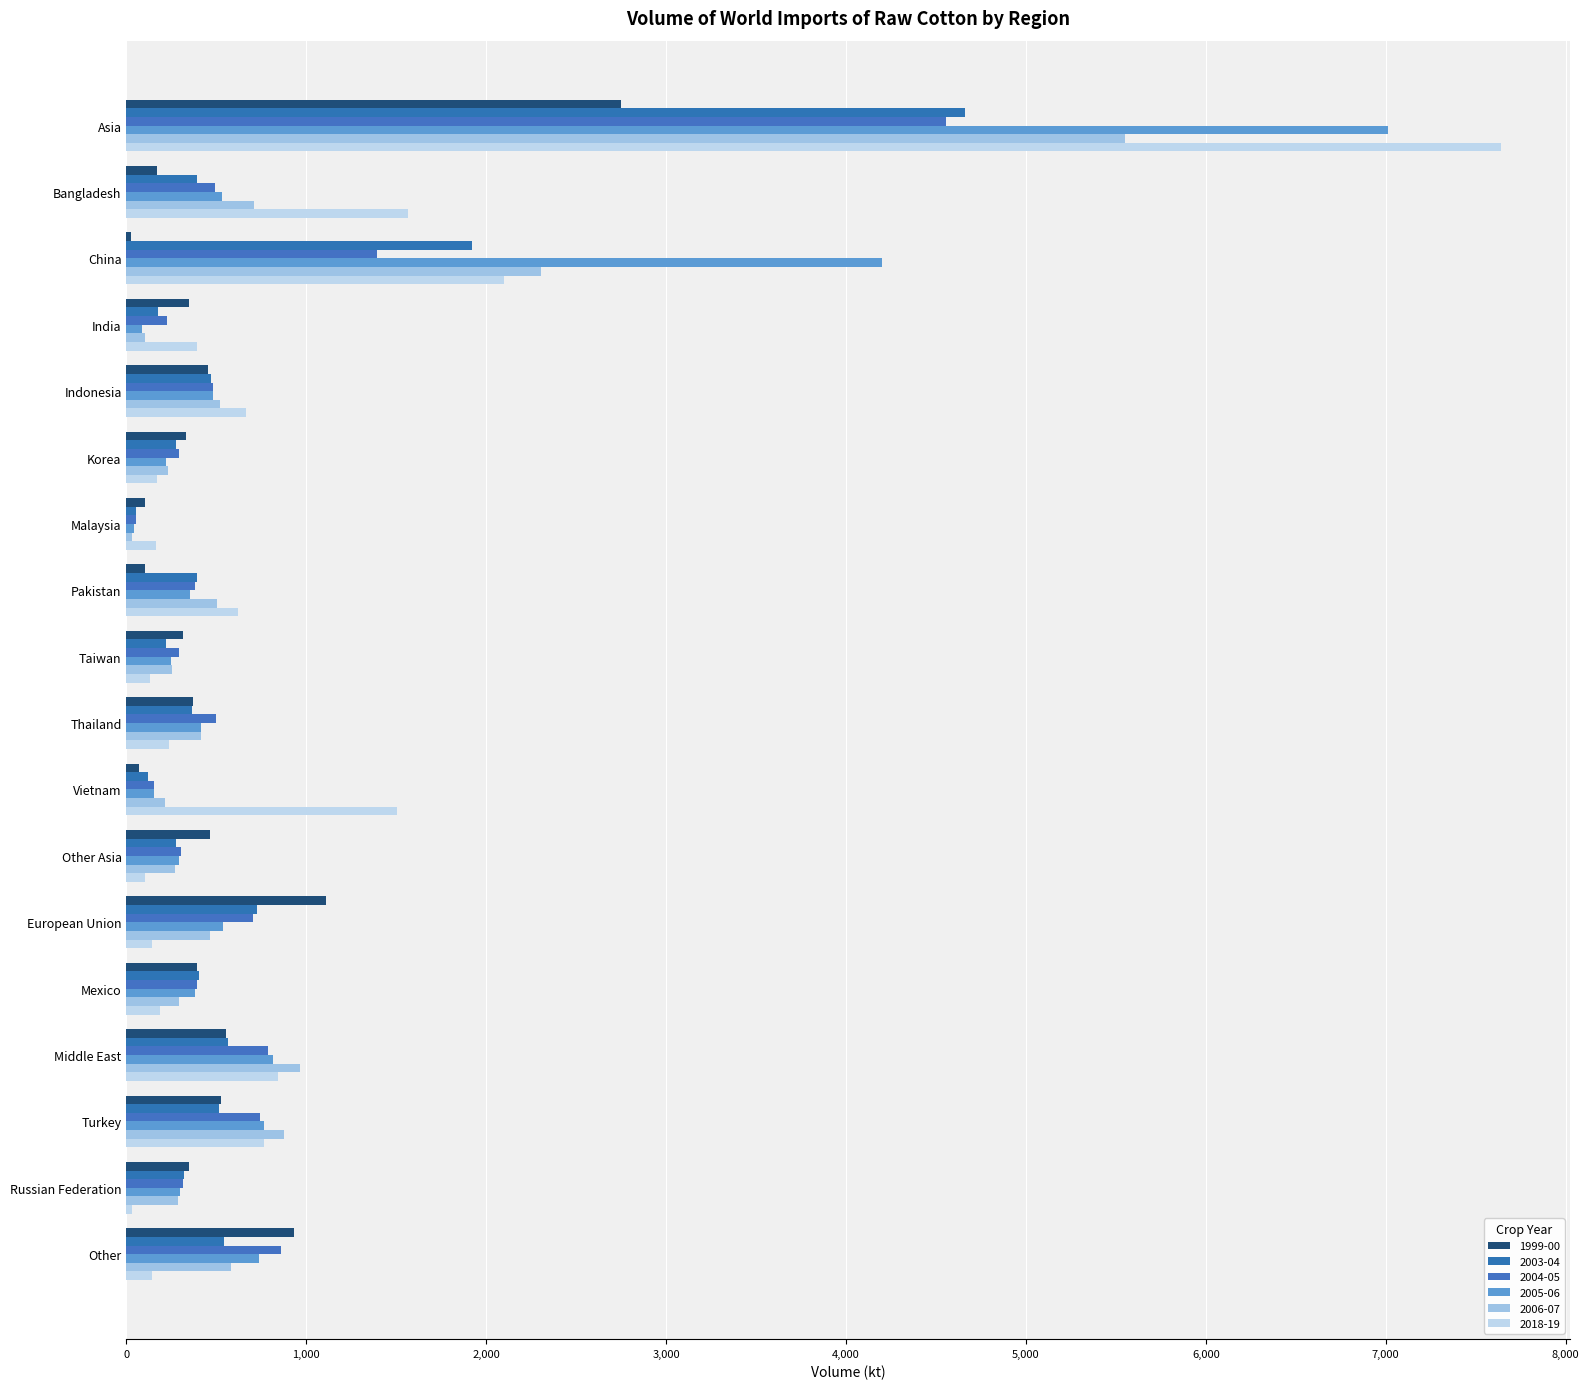

What is the sum of the 2004-05 values at Asia and Korea?

4847.9